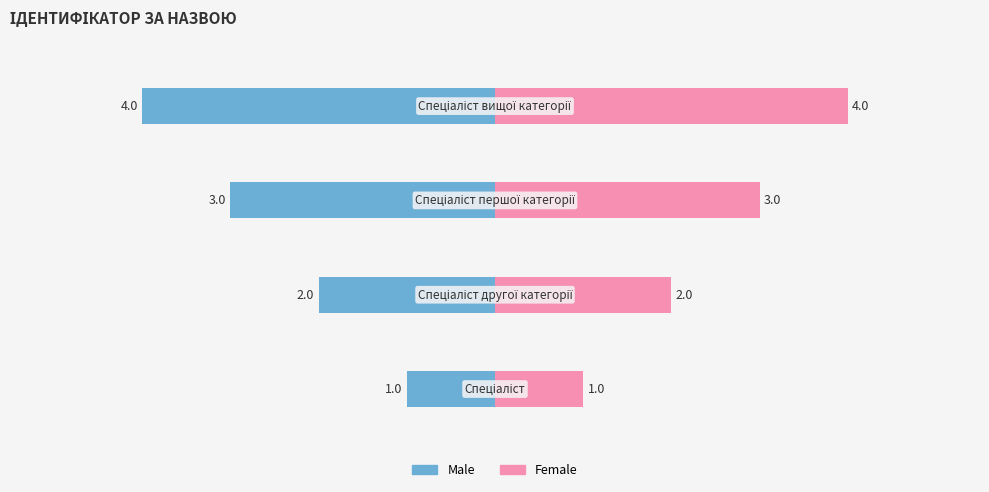

How many data points in Male are above -2?

1